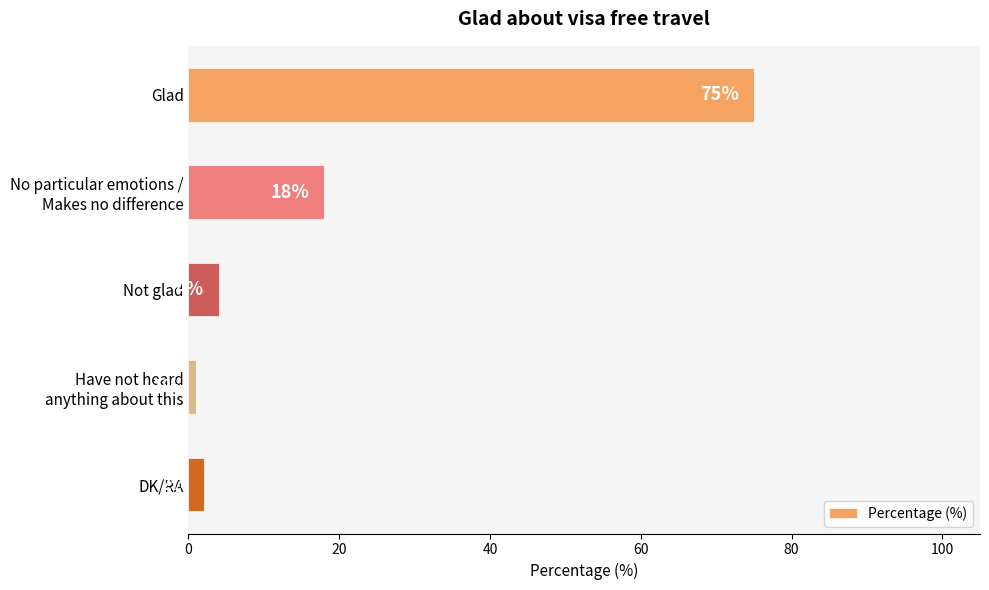

Which category has the lowest value across all series?

Have not heard
anything about this